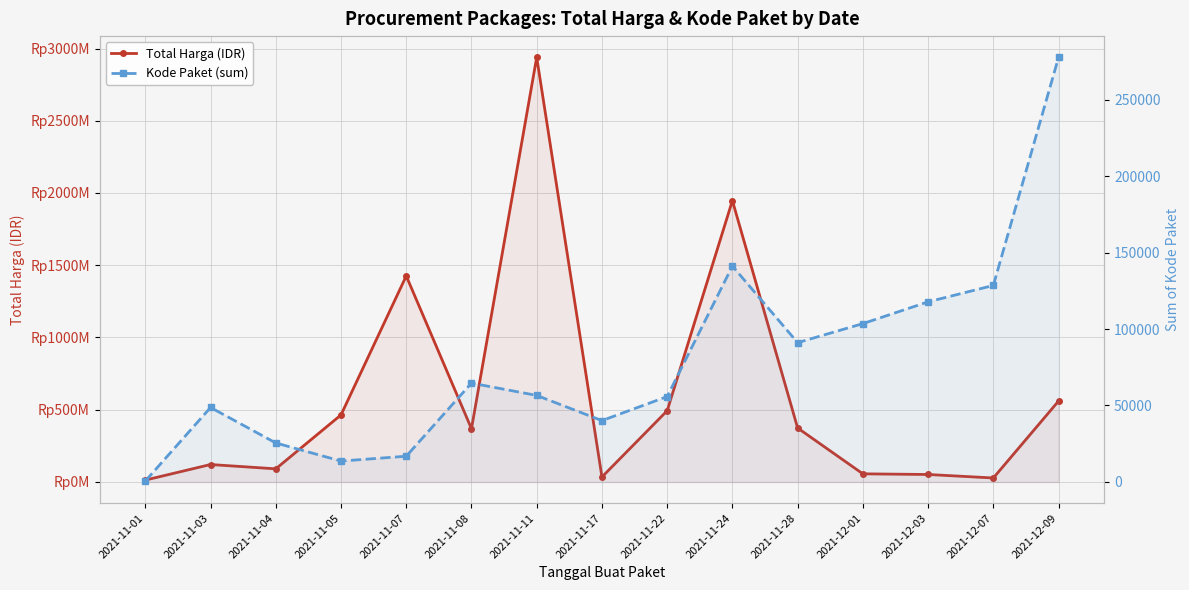

What is the minimum value for Total Harga (IDR)?

12787500